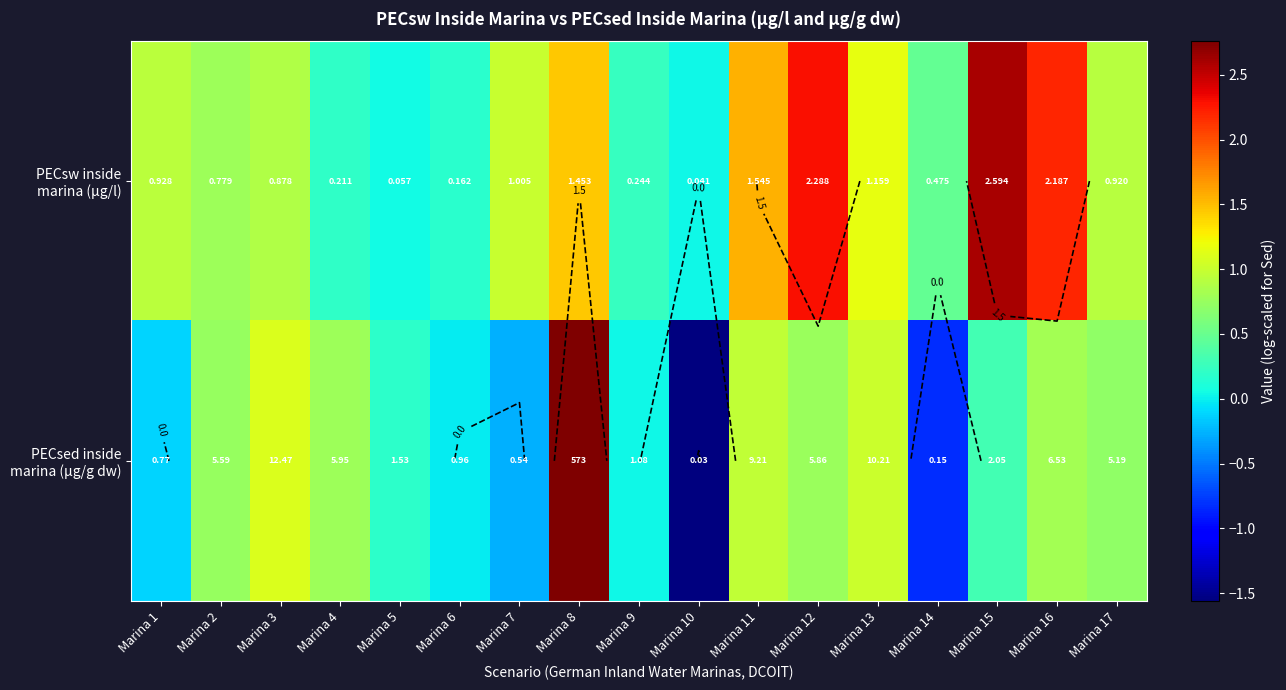

The PECsed inside marina (µg/g dw) series shows -0.2 at Marina 1. True or false?

False